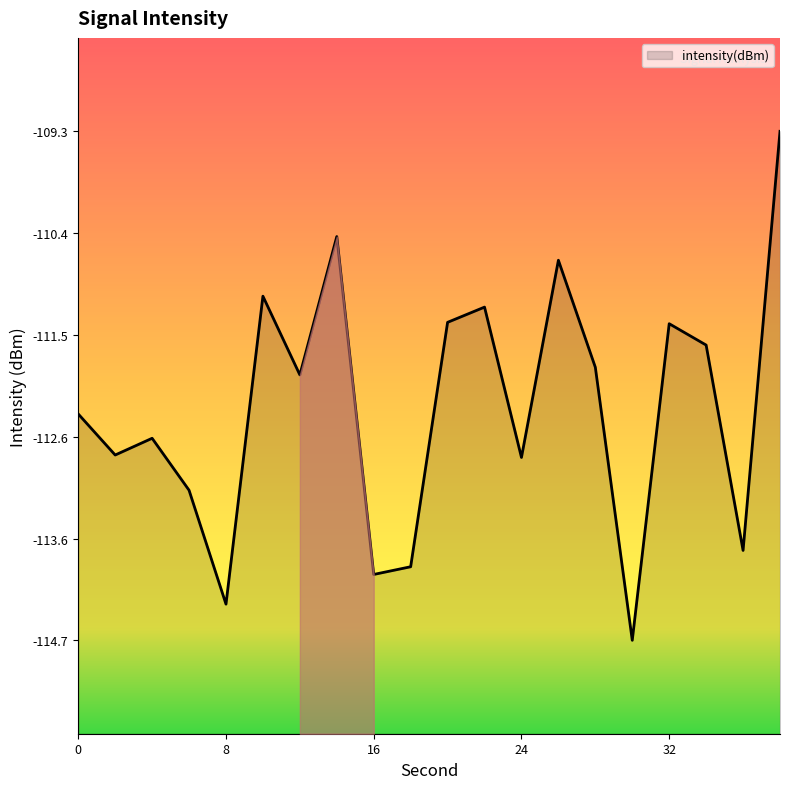

What is the difference between the second highest and minimum values?

4.3